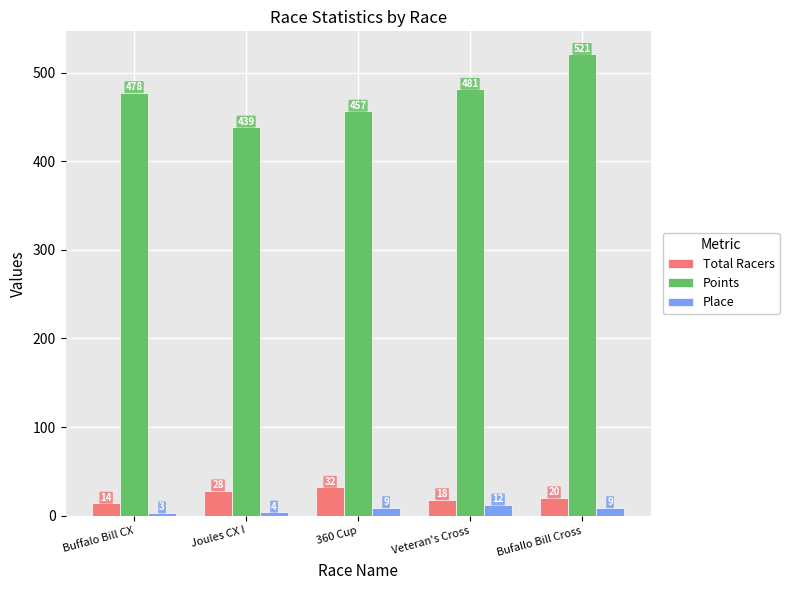

Count the number of categories in the chart.

5